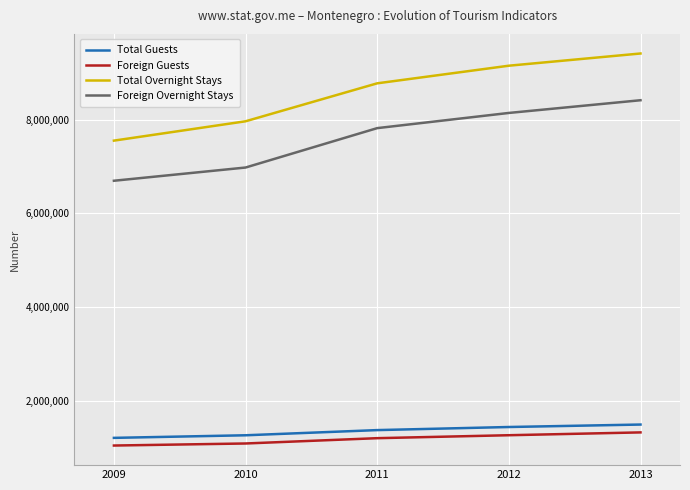

What is the lowest value of the Foreign Overnight Stays series?

6695674